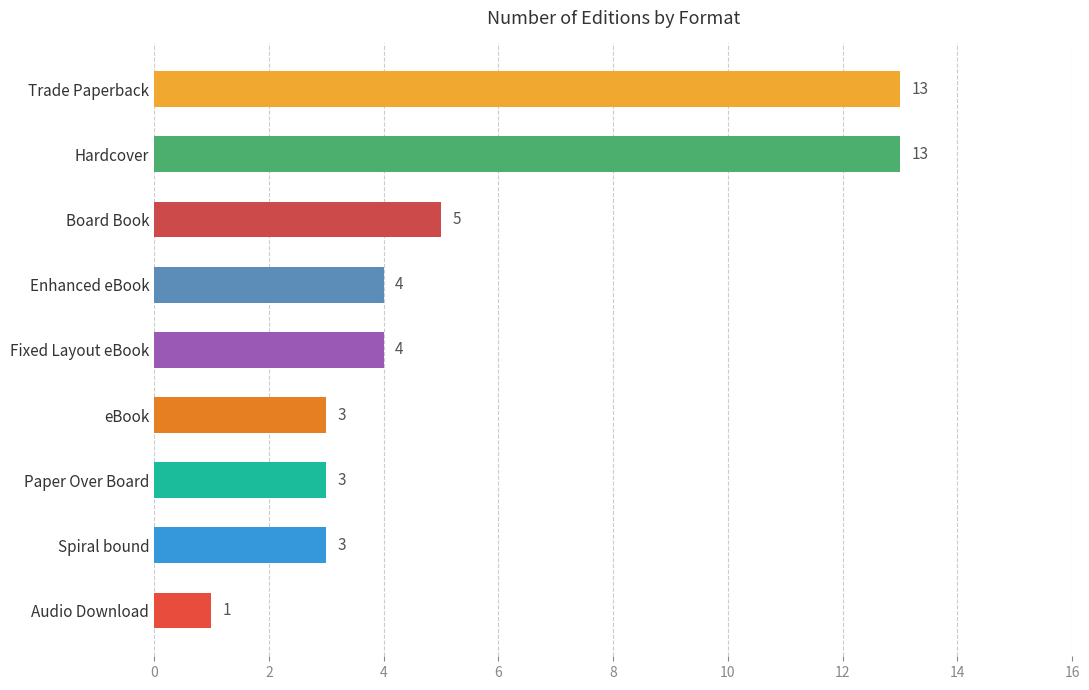

Are the bars horizontal?

Yes